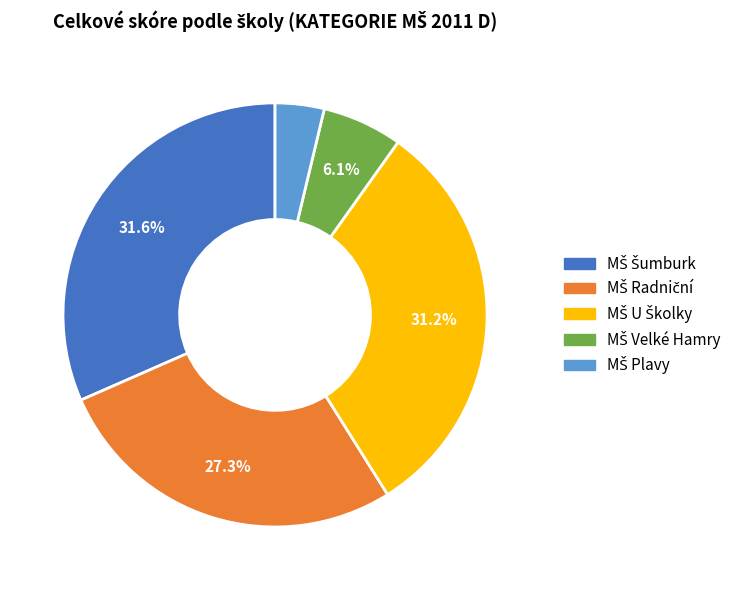

Is there any slice that represents more than half of the pie?

No